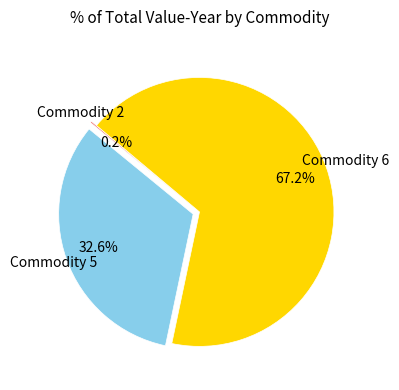

To the nearest percent, what is the difference between the largest and smallest slice percentages?

67%